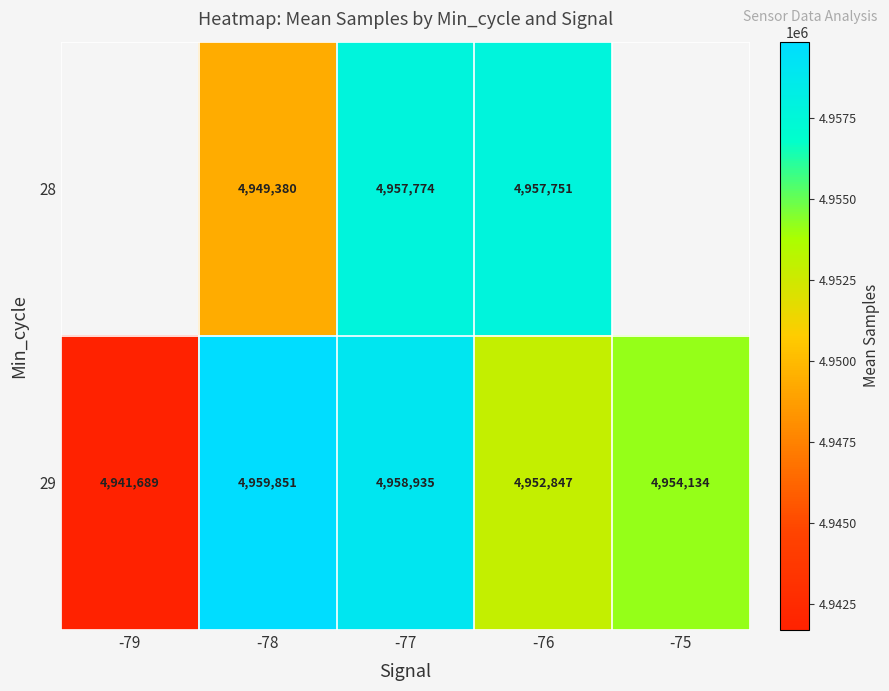

Rank the categories by 29 value from highest to lowest.

-78, -77, -75, -76, -79